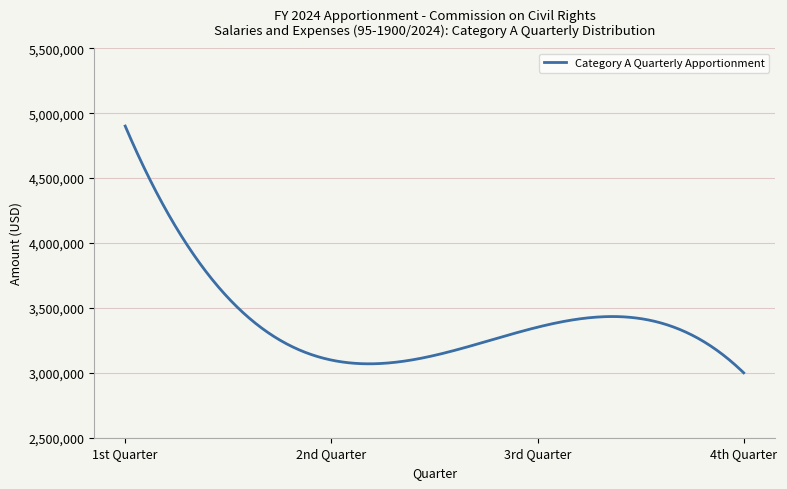

What is the difference between the maximum and minimum values?

1900525.0